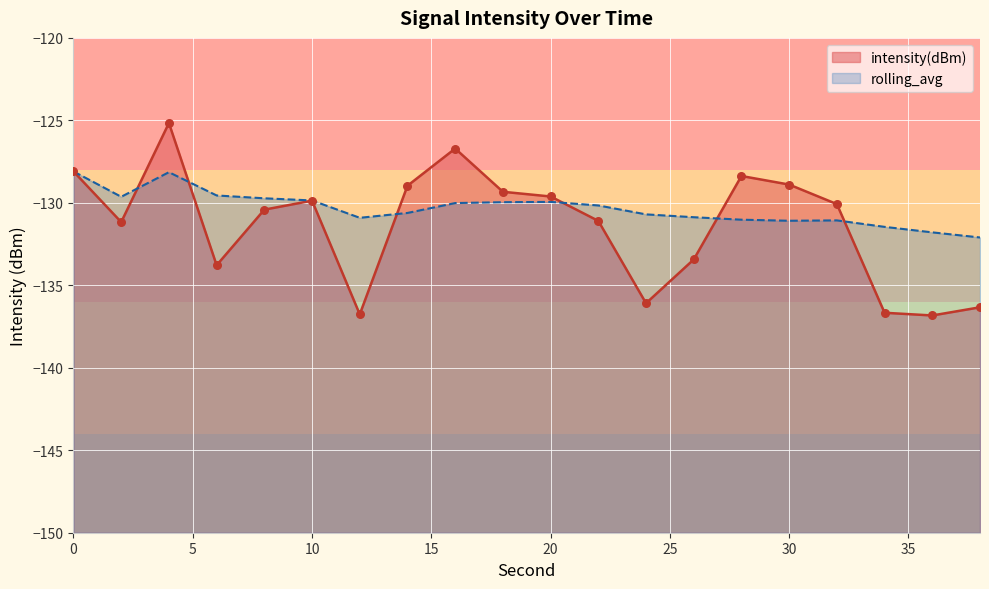

Which series contains the highest Y value?

intensity(dBm)